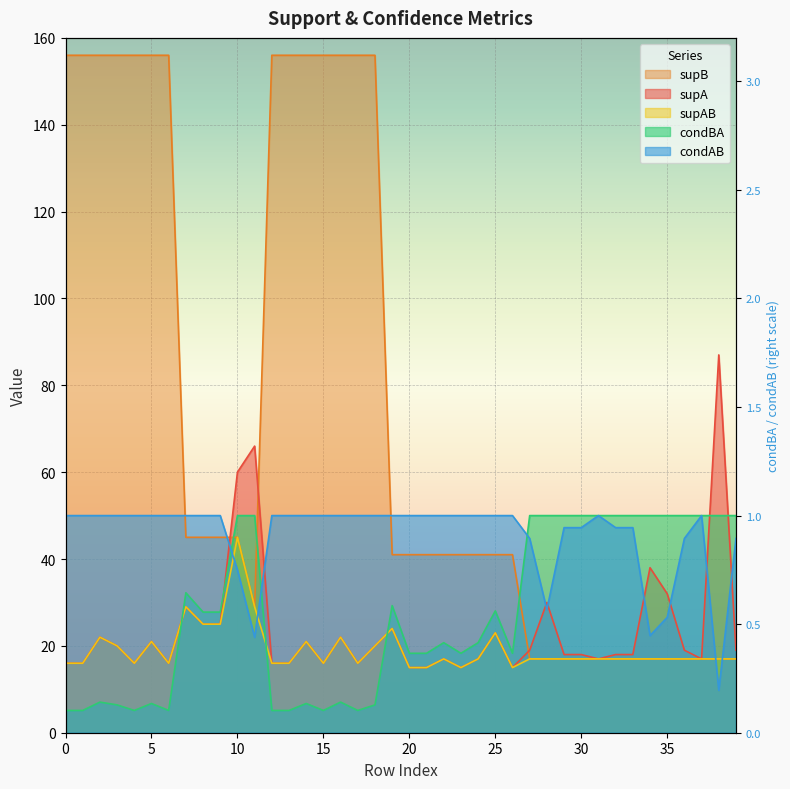

How many distinct data groups are displayed?

5